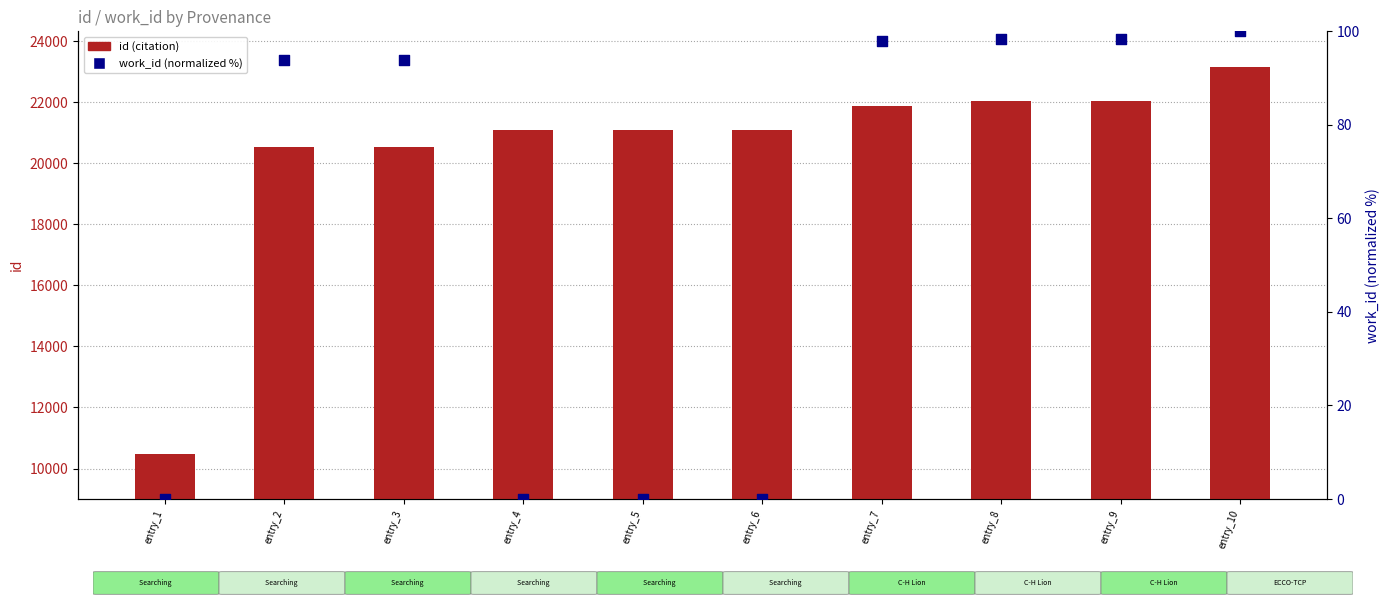

At how many categories does at least one series exceed 9304?

10